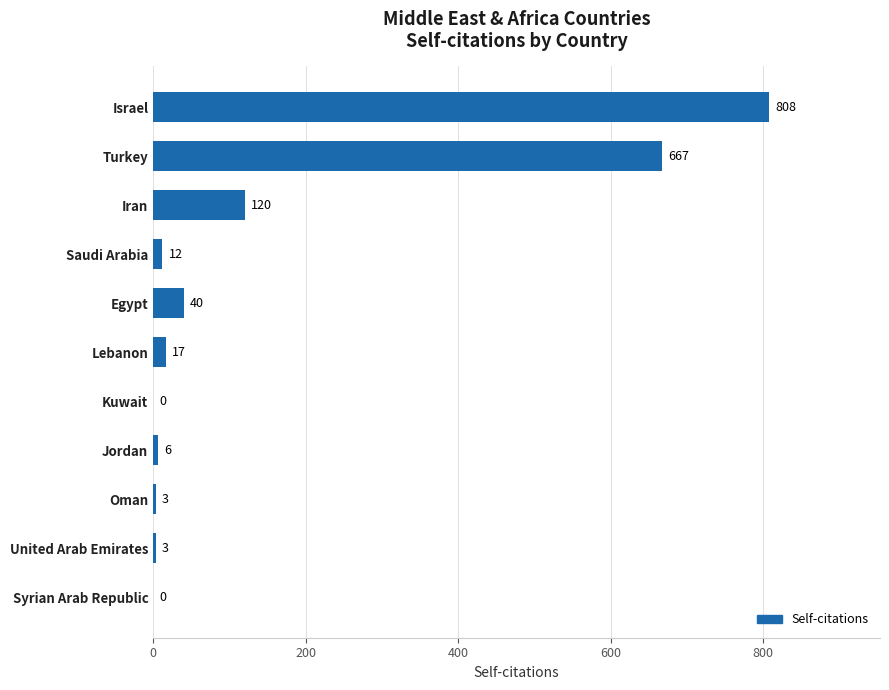

What is the change in value from United Arab Emirates to Iran?

+117